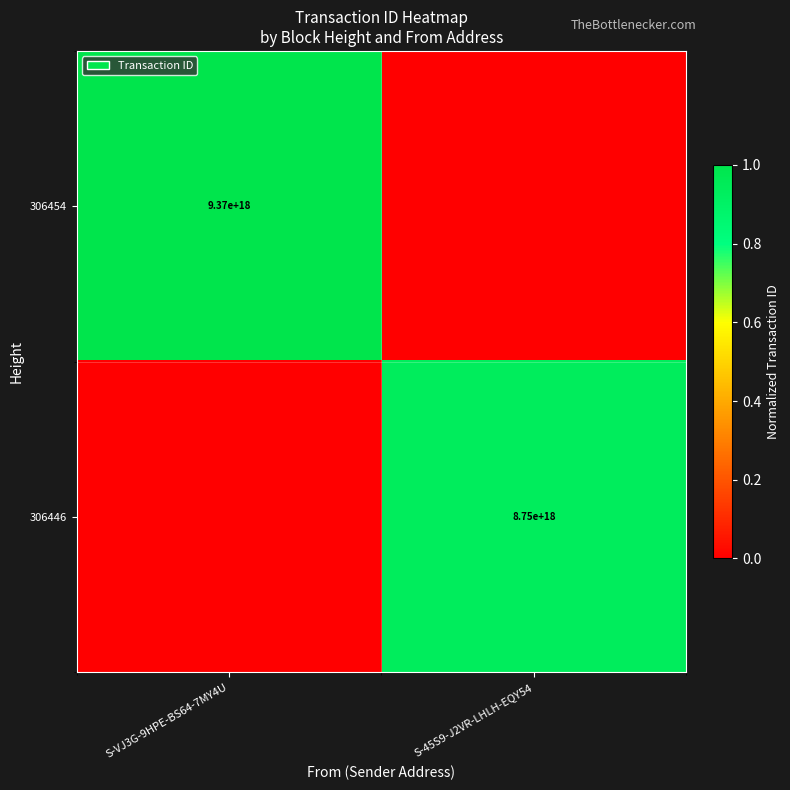

What is the greatest value displayed?

1.0